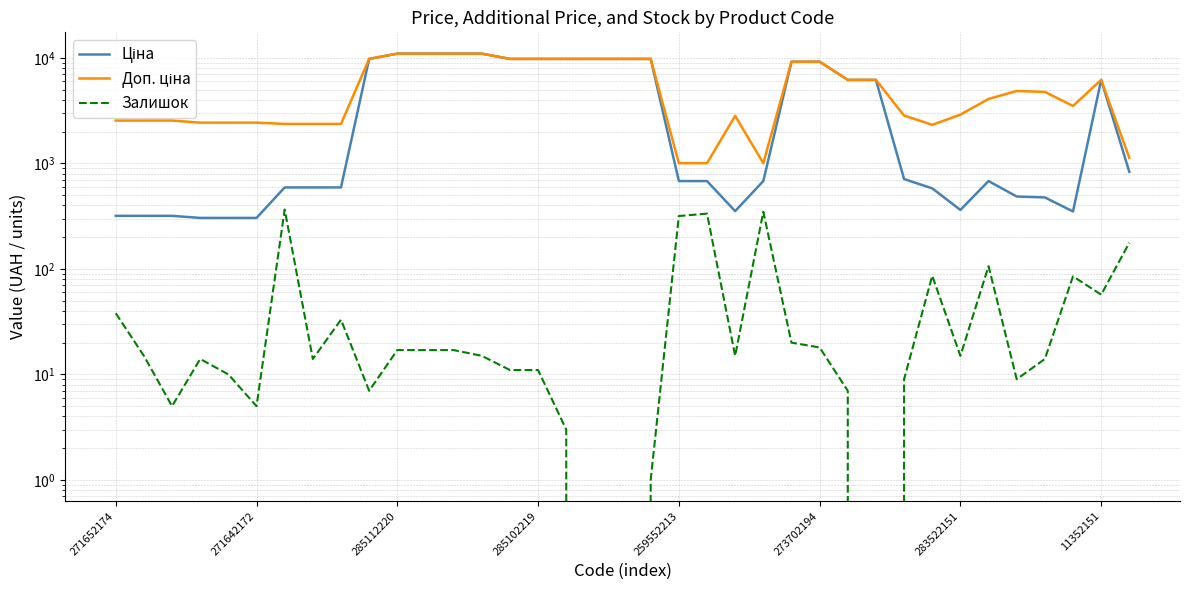

At which category is the sum across all series the highest?

285112220